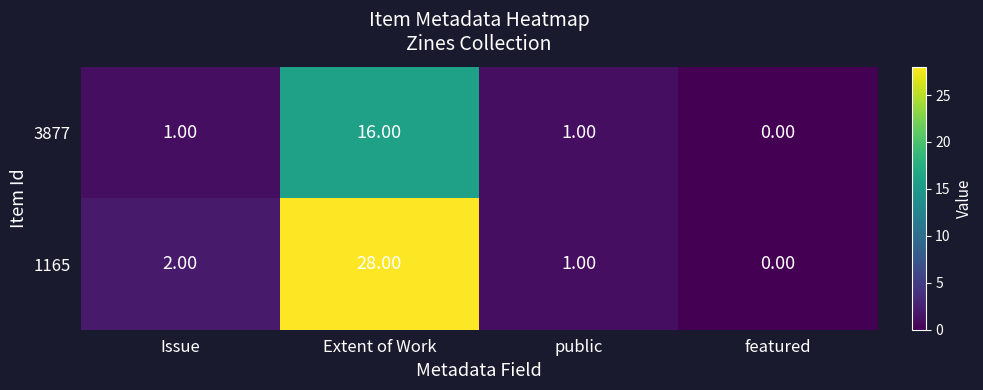

What is the average value of the 1165 series?

8